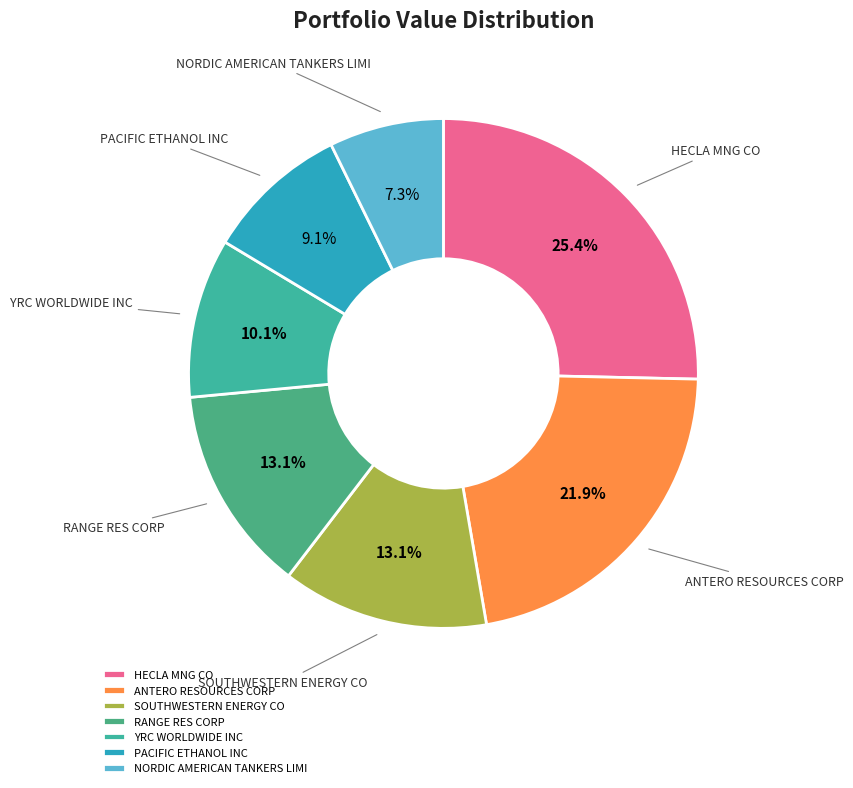

To the nearest percent, what is the difference between the HECLA MNG CO and ANTERO RESOURCES CORP slice percentages?

3%